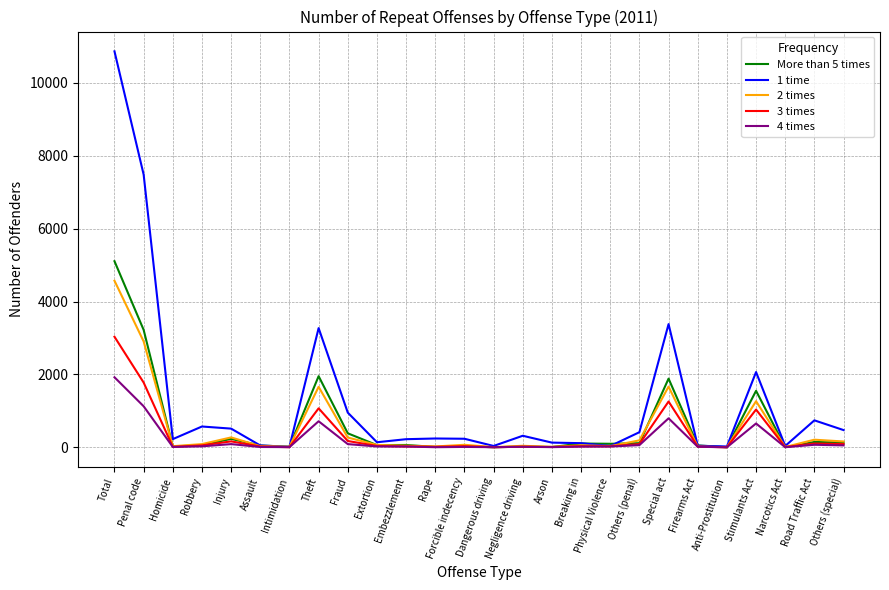

Which series has the largest total across all categories?

1 time